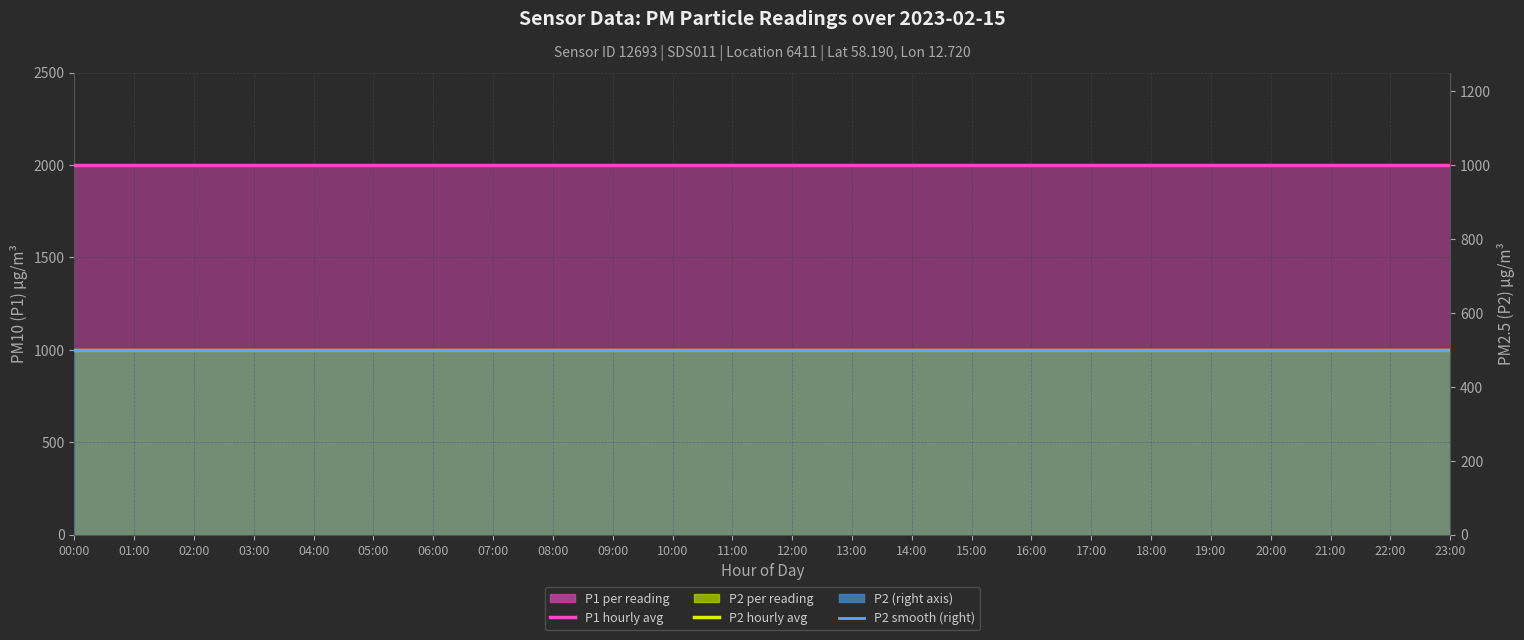

What is the value of the P2 hourly avg point at the 10th from the left?

999.9